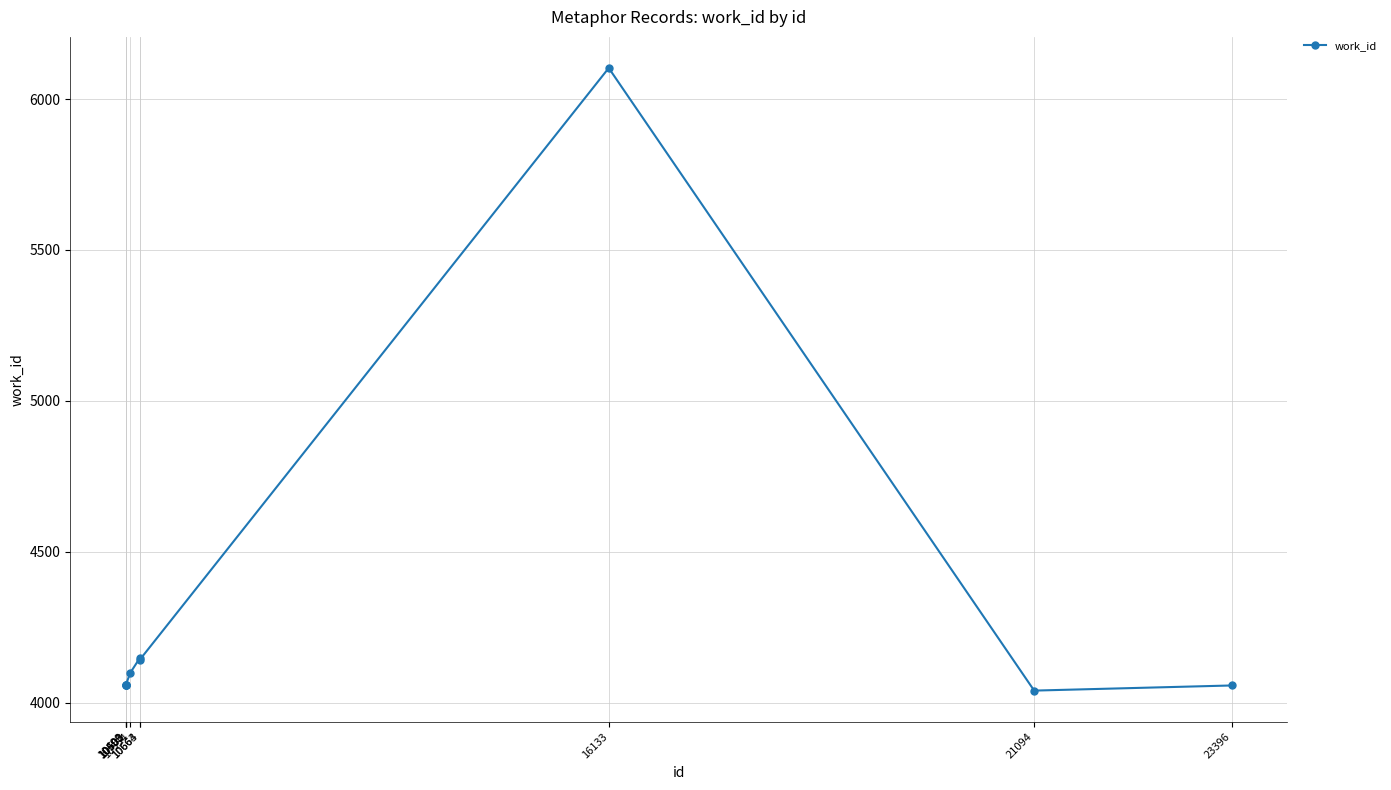

The value at 10664 is 2862. True or false?

False